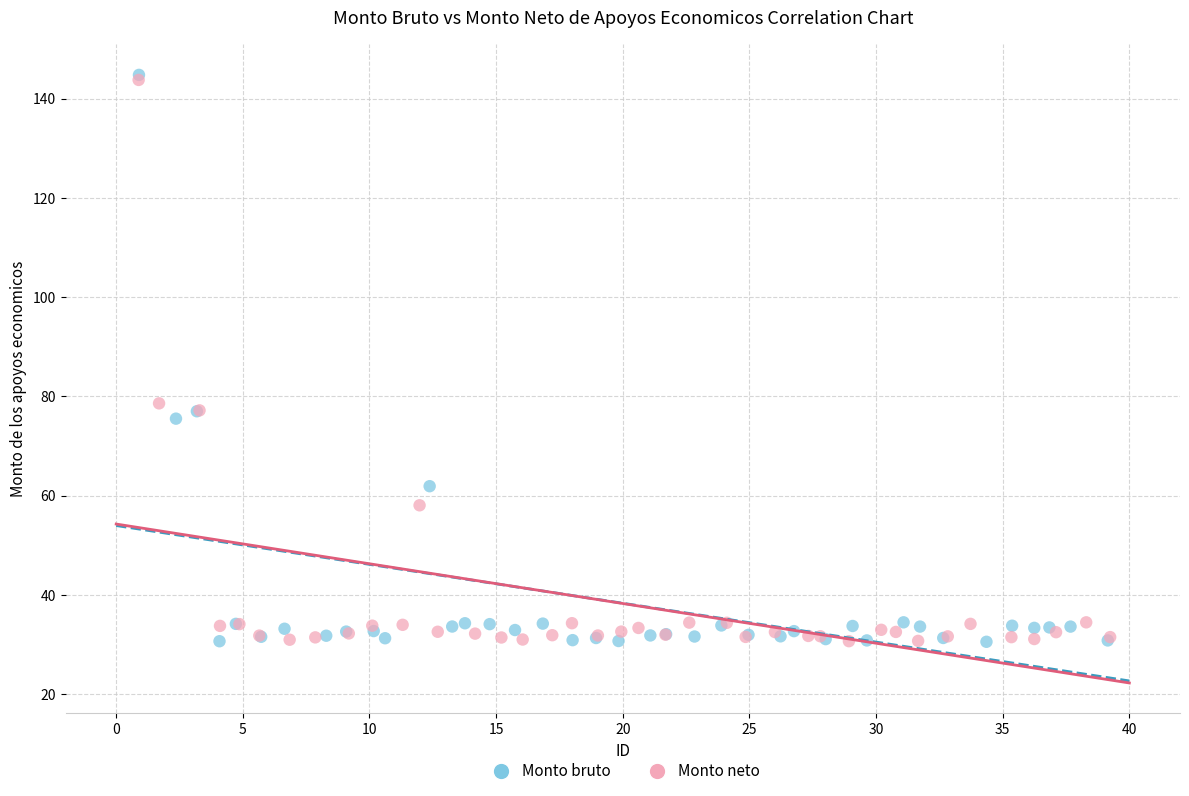

Which series has the widest spread of Y values?

Monto bruto